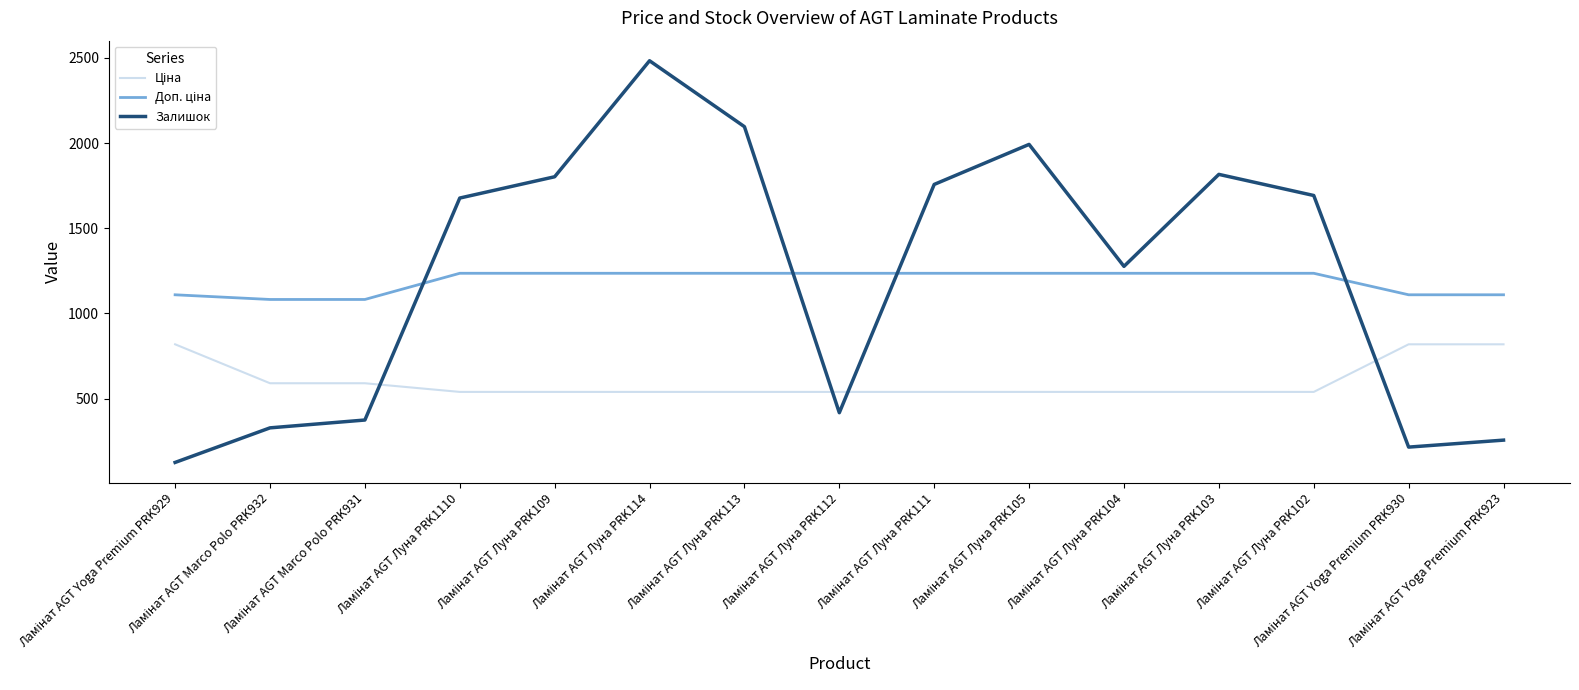

What is the minimum value shown in the chart?

125.0